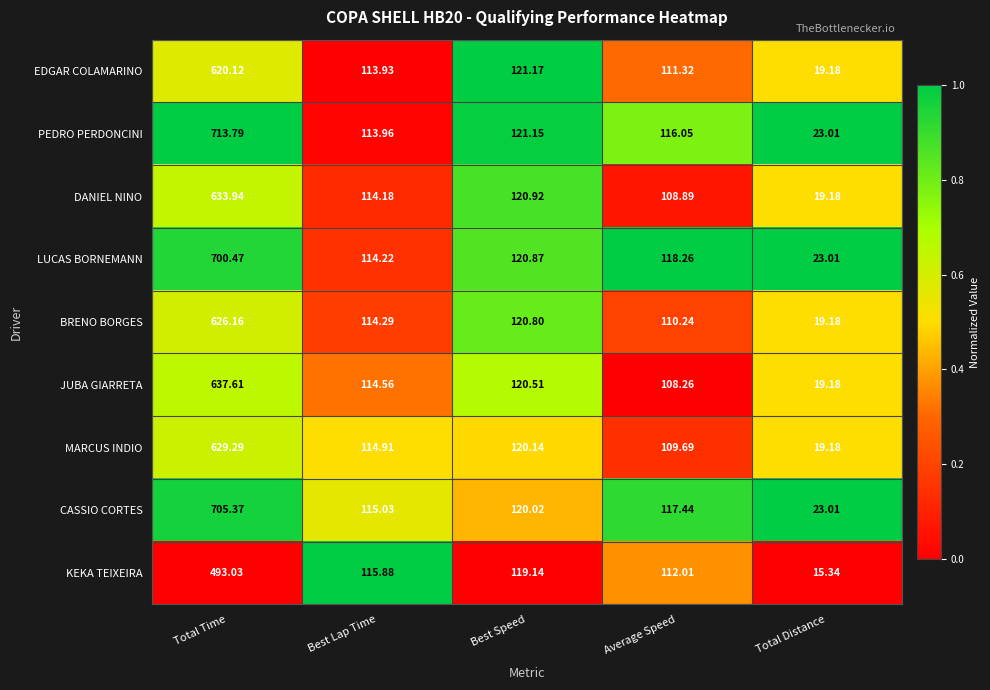

List the series in order of their peak value, highest first.

PEDRO PERDONCINI, CASSIO CORTES, LUCAS BORNEMANN, JUBA GIARRETA, DANIEL NINO, MARCUS INDIO, BRENO BORGES, EDGAR COLAMARINO, KEKA TEIXEIRA